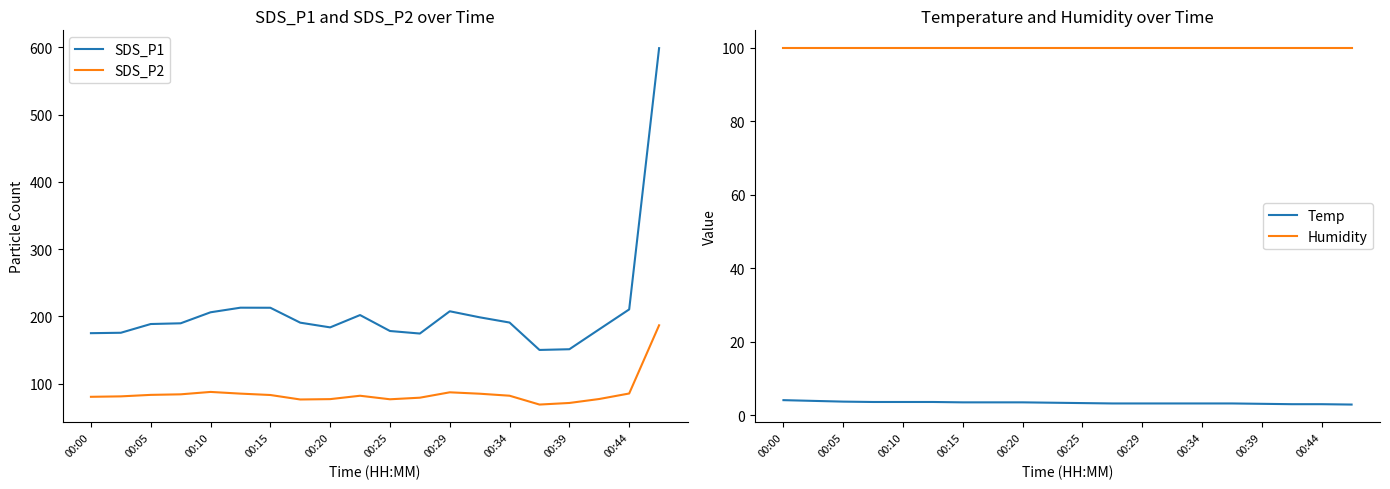

Rank the series by their maximum value, from highest to lowest.

SDS_P1, SDS_P2, Humidity, Temp